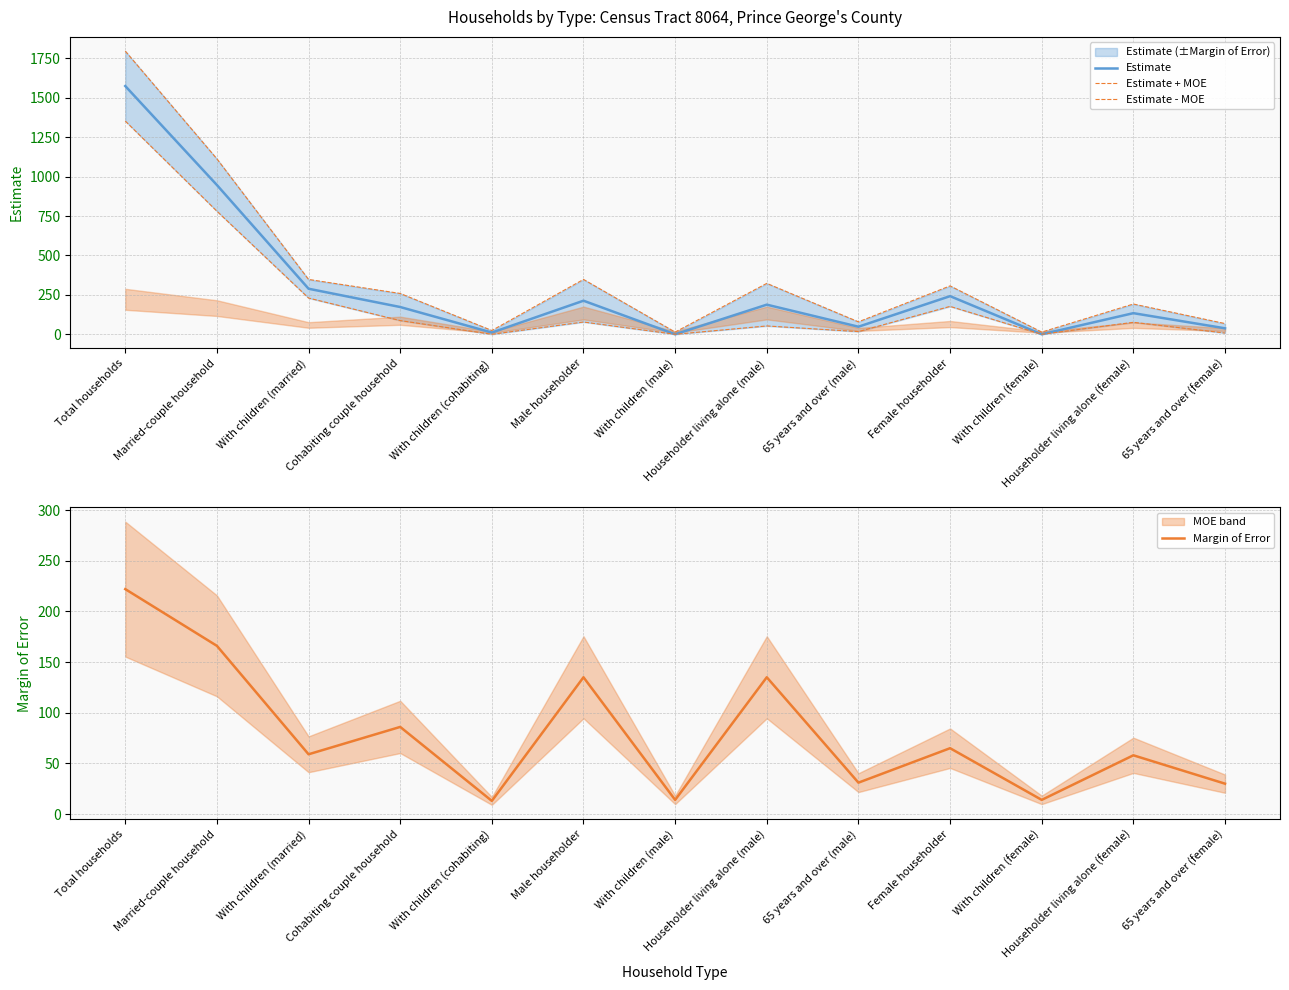

What are all the series names shown in the legend?

Estimate, Estimate + MOE, Estimate - MOE, Margin of Error